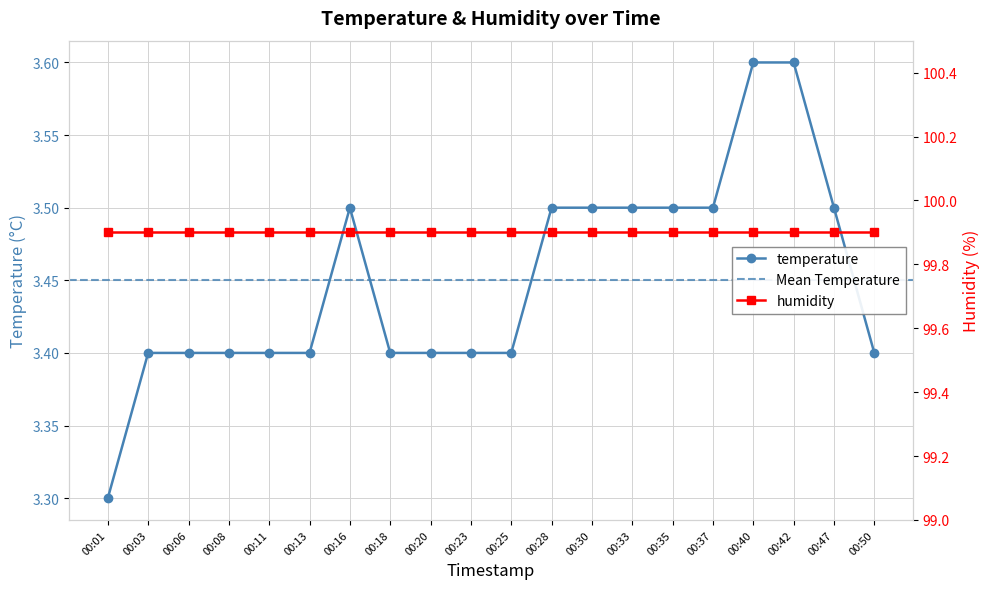

Which has a higher value, 00:50 or 00:30?

00:30